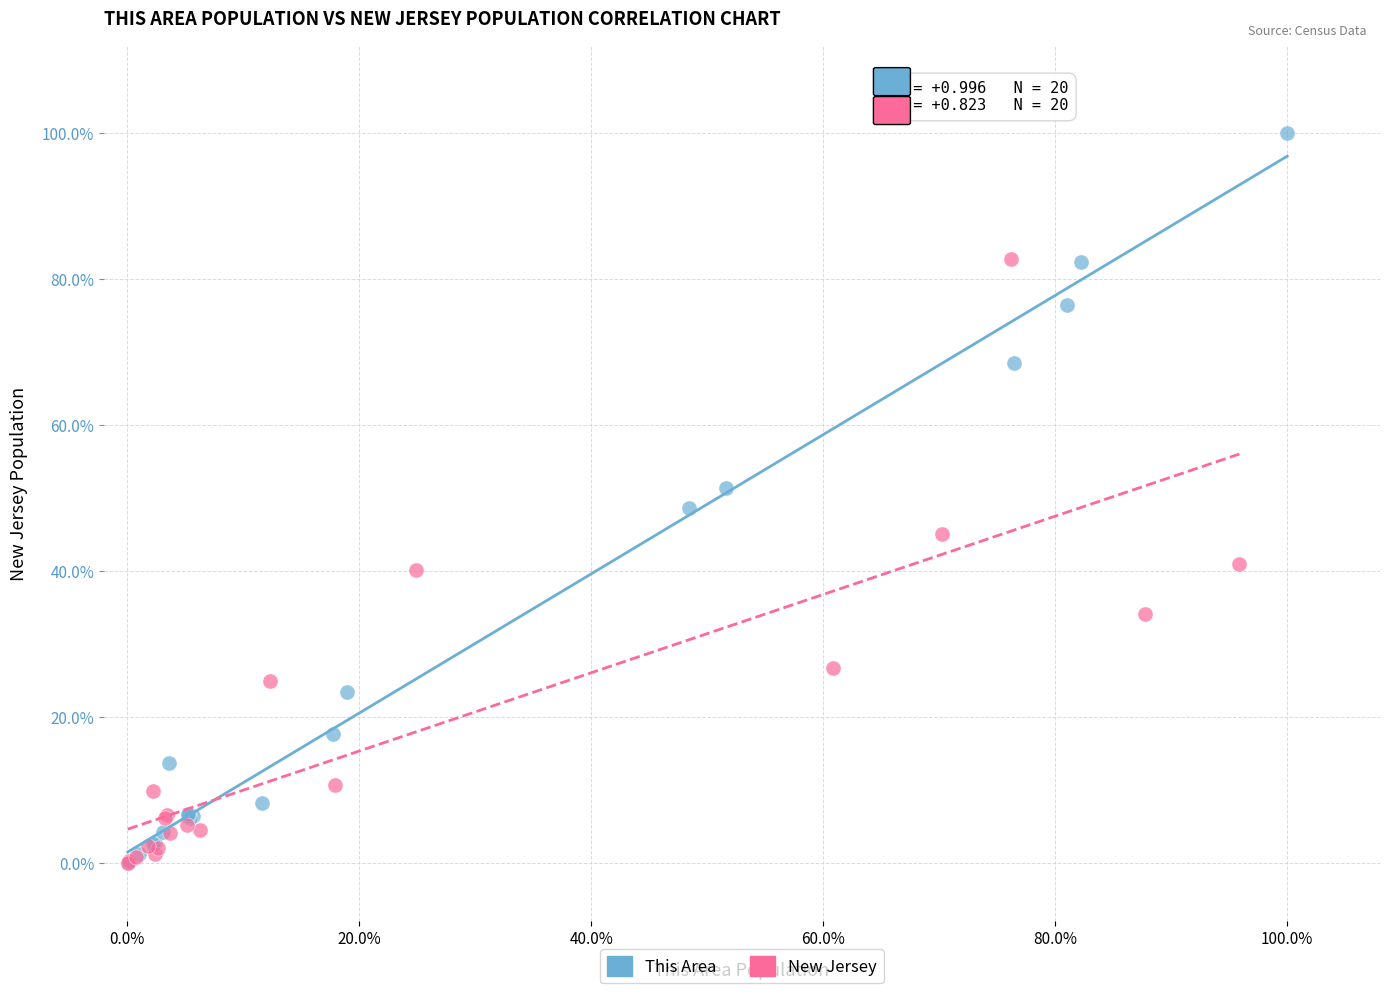

What are all the series names shown in the legend?

This Area, New Jersey